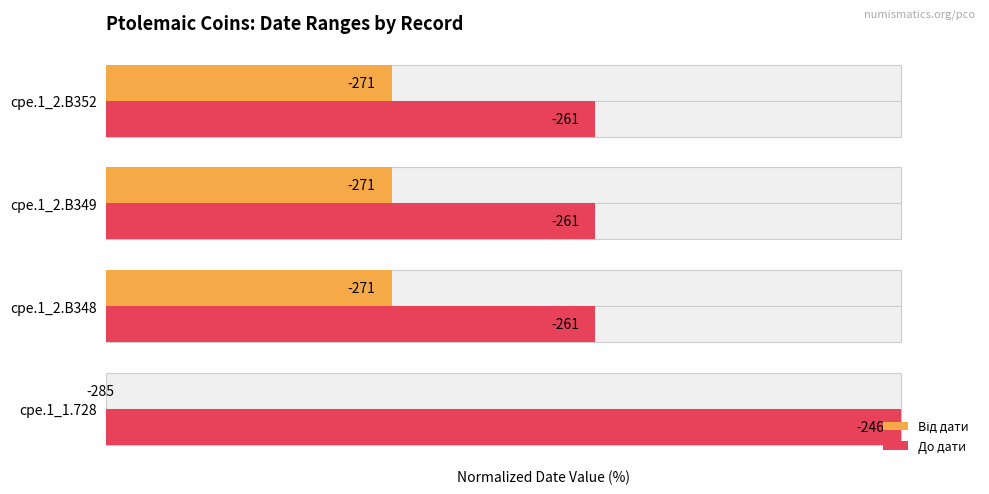

Rank the categories by Від дати value from highest to lowest.

cpe.1_2.B348, cpe.1_2.B349, cpe.1_2.B352, cpe.1_1.728